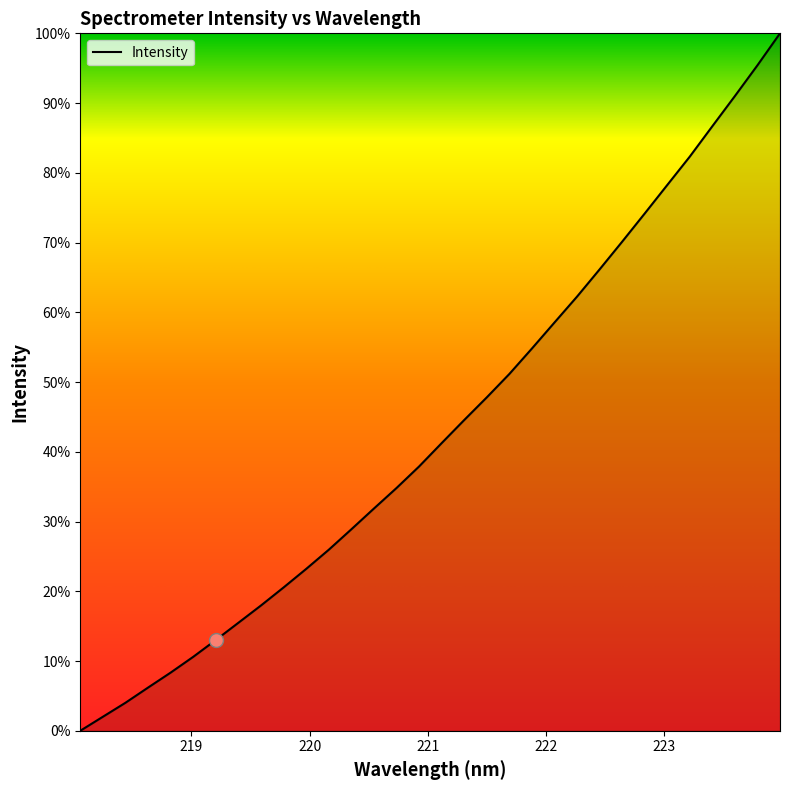

Does the chart display data point markers on the line(s)?

No